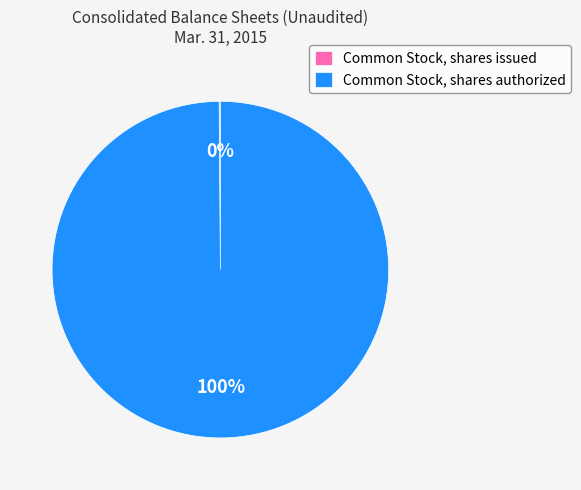

Which slice is the largest?

Common Stock, shares authorized